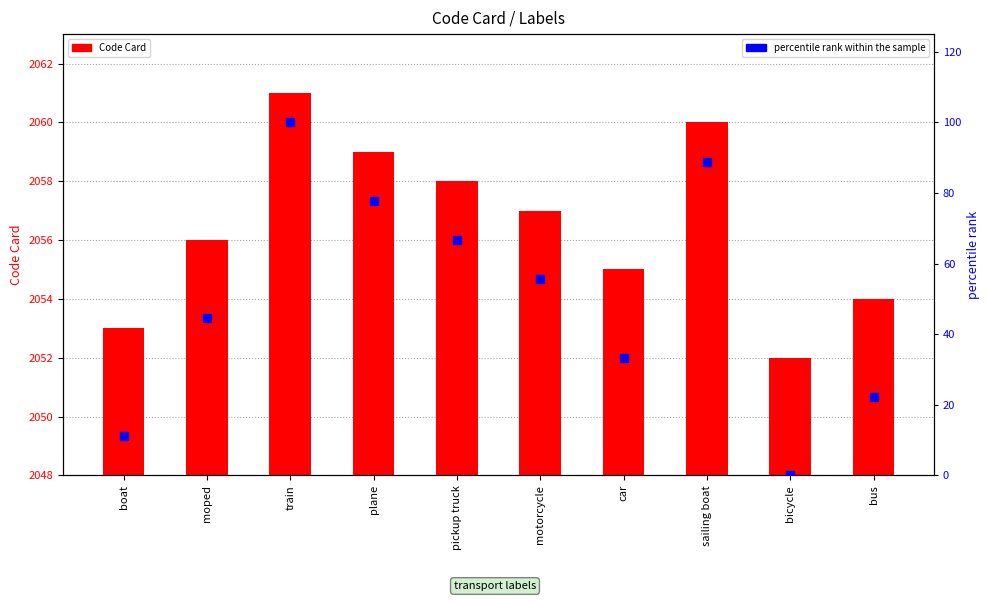

Reading left to right, transcribe all the data shown in this chart.

Code Card: boat=2053.0	moped=2056.0	train=2061.0	plane=2059.0	pickup truck=2058.0	motorcycle=2057.0	car=2055.0	sailing boat=2060.0	bicycle=2052.0	bus=2054.0
percentile rank within the sample: boat=11.1	moped=44.4	train=100.0	plane=77.8	pickup truck=66.7	motorcycle=55.6	car=33.3	sailing boat=88.9	bicycle=0.0	bus=22.2